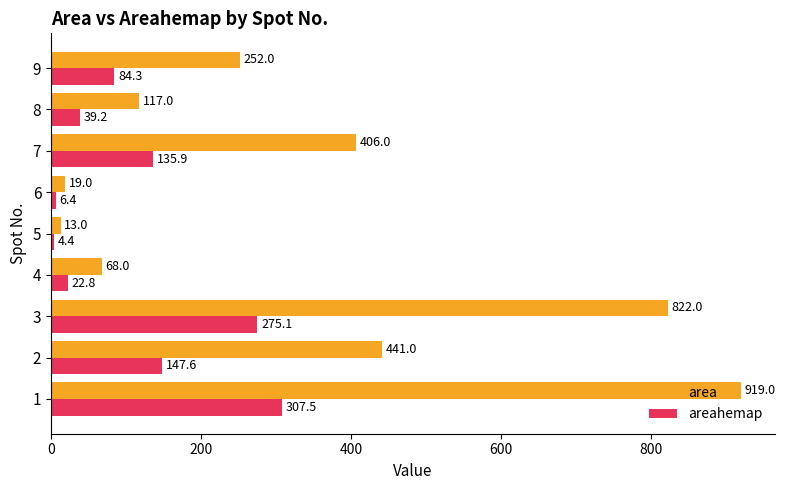

What is the average value of the areahemap series?

113.7